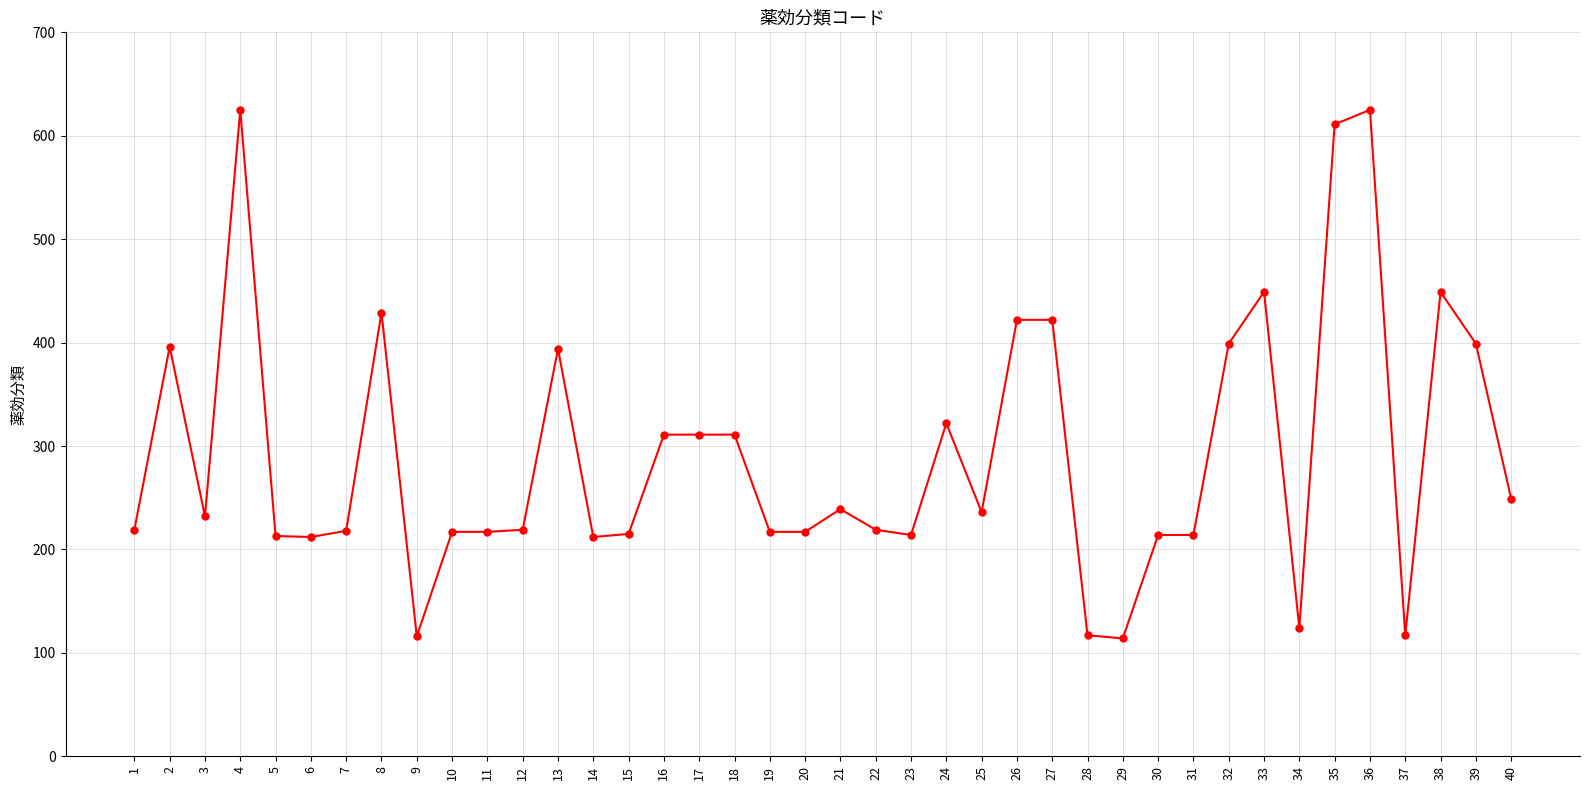

What is the value of the 27th point from the left?

422